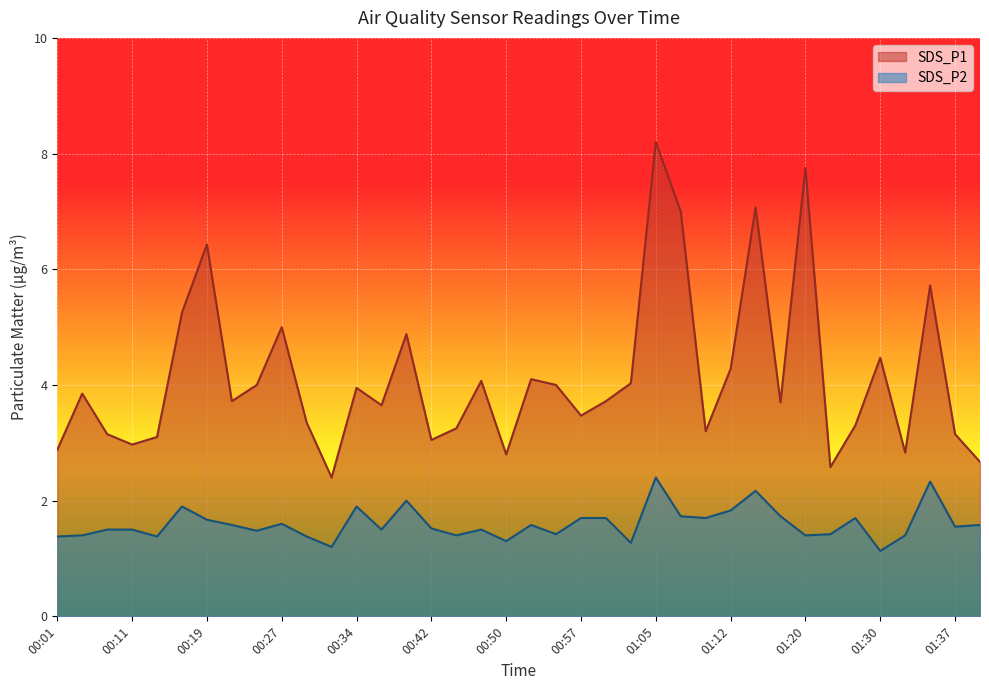

Rank the series by their maximum value, from highest to lowest.

SDS_P1, SDS_P2